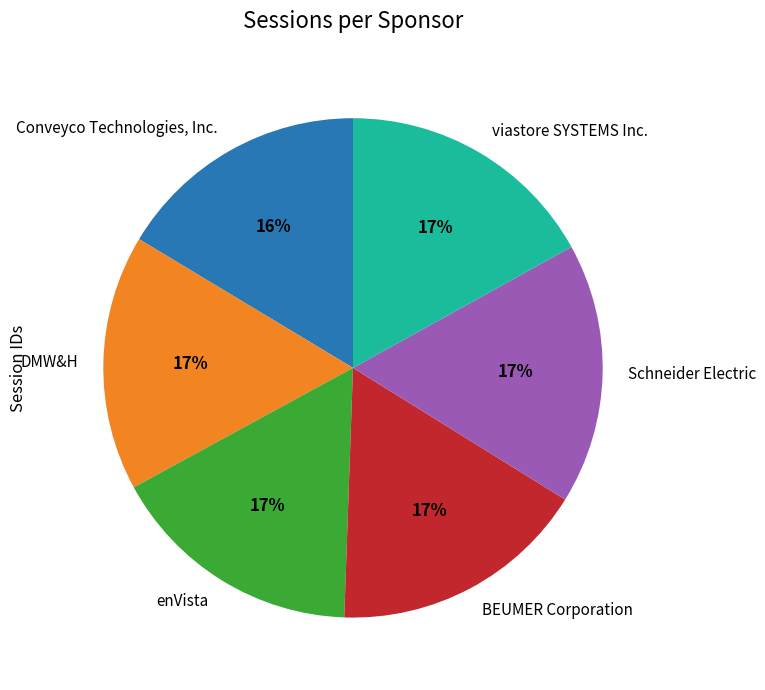

The enVista slice represents 8% of the pie. True or false?

False